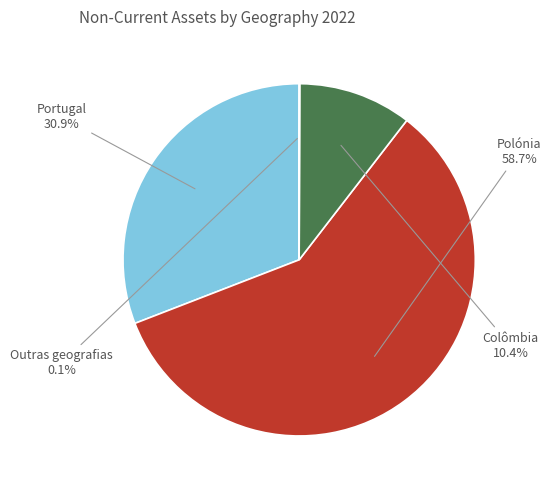

Which category has the biggest portion of the pie?

Polónia